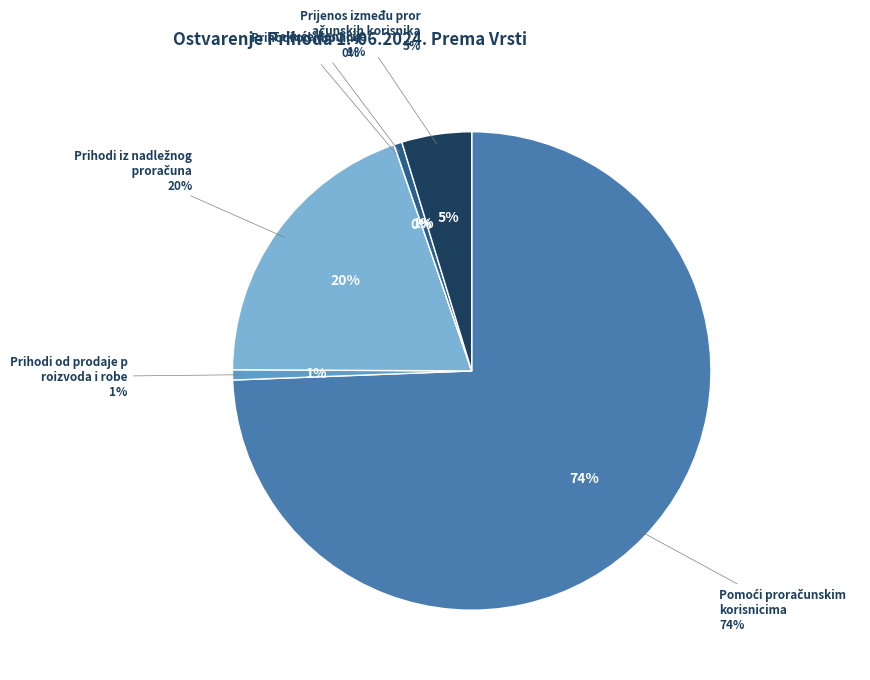

Does any single category account for the majority?

Yes